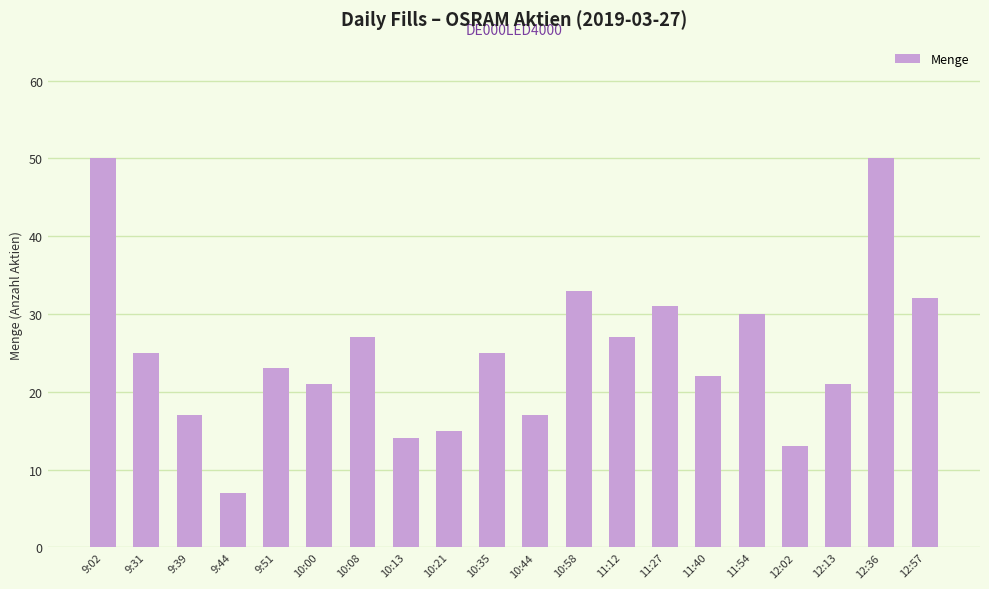

What is the label of the 15th bar from the right?

10:00